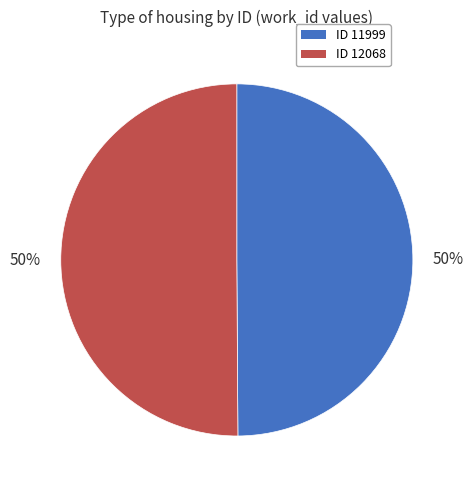

To the nearest percent, what is the average slice percentage?

50%